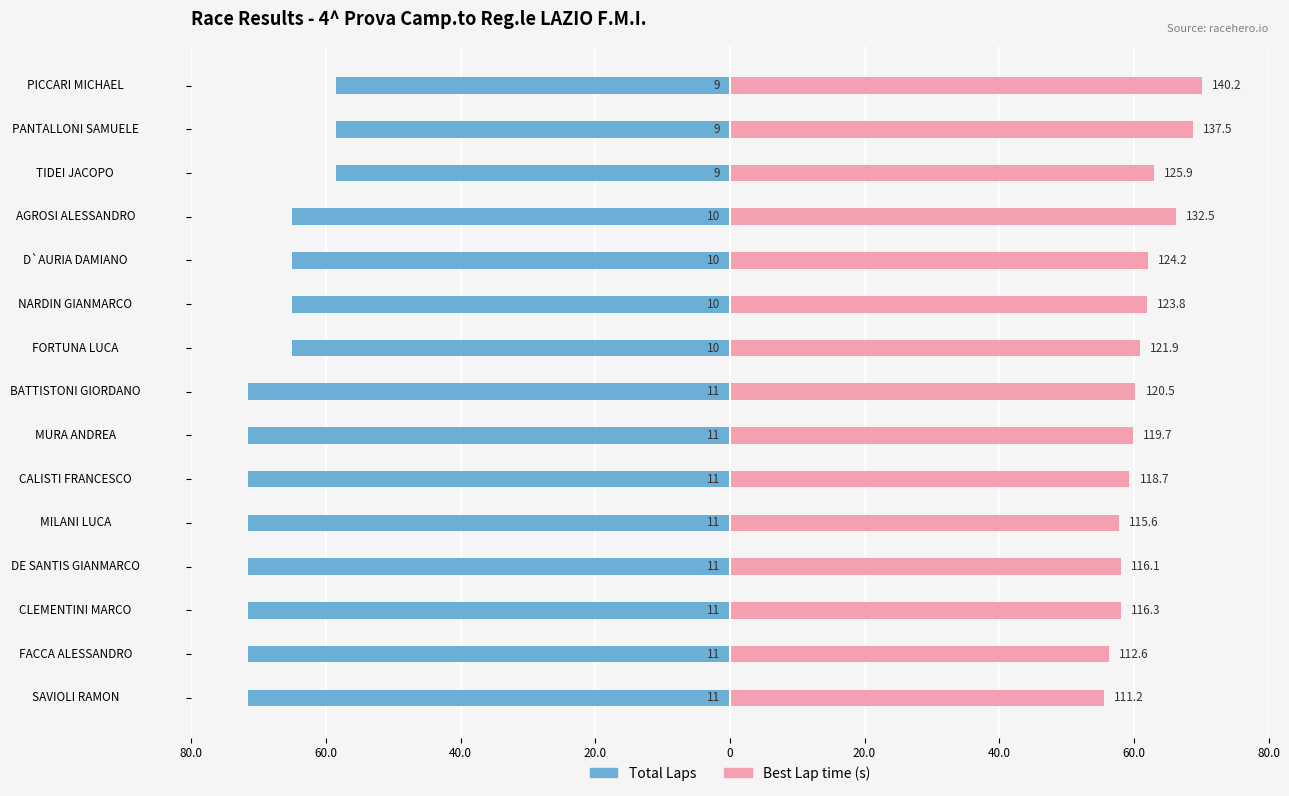

The Total Laps series shows -100.5 at AGROSI ALESSANDRO. True or false?

False